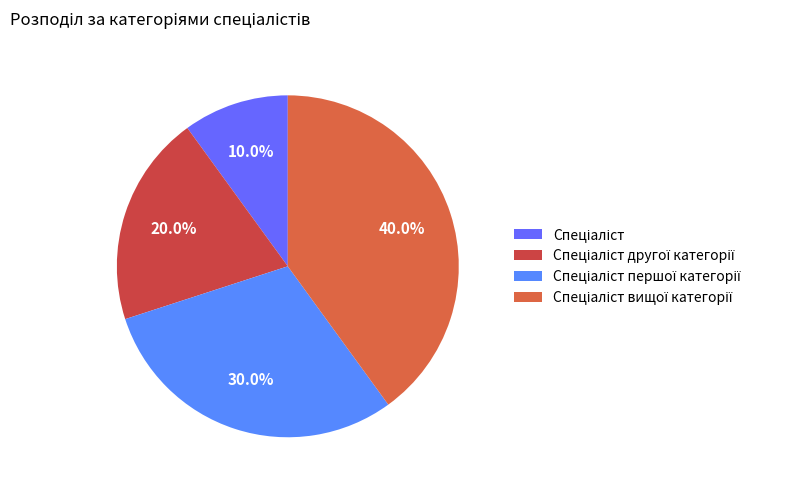

Is the sum of Спеціаліст другої категорії and Спеціаліст першої категорії greater than half?

No